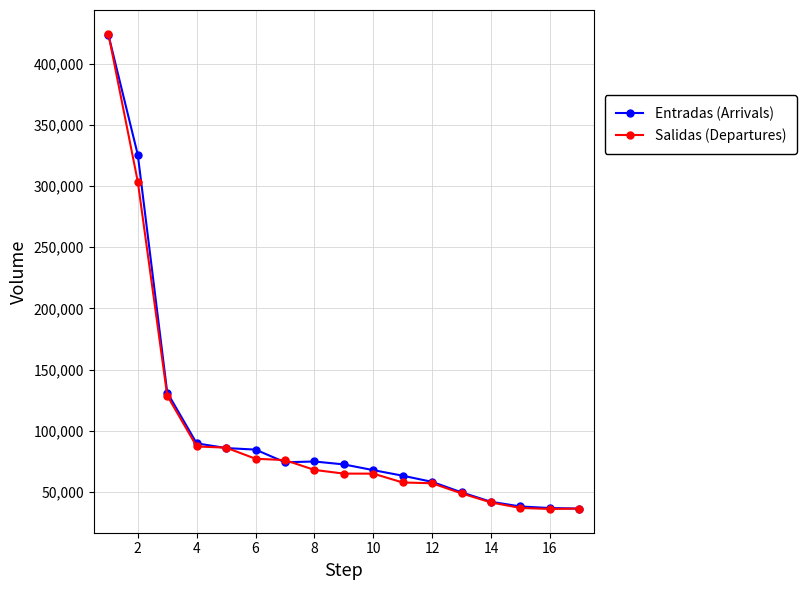

What is the value of the Entradas (Arrivals) point at the 2nd from the left?

325530